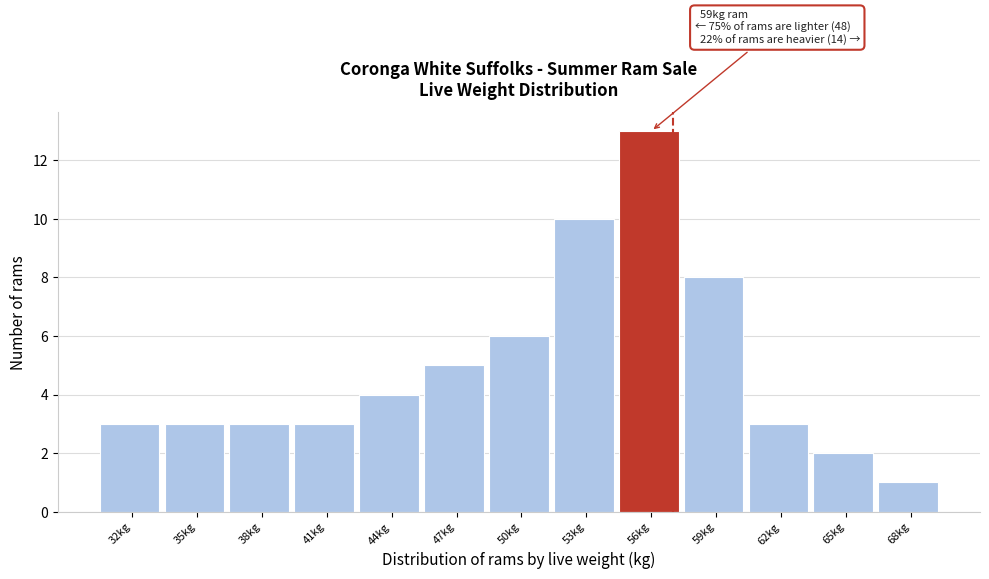

Reading left to right, transcribe all the data shown in this chart.

32kg=3	35kg=3	38kg=3	41kg=3	44kg=4	47kg=5	50kg=6	53kg=10	56kg=13	59kg=8	62kg=3	65kg=2	68kg=1